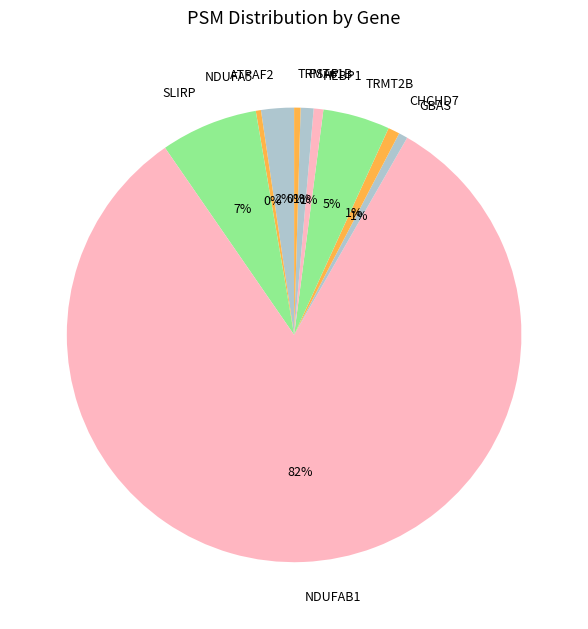

Which has a higher value, ATPAF2 or CHCHD7?

ATPAF2